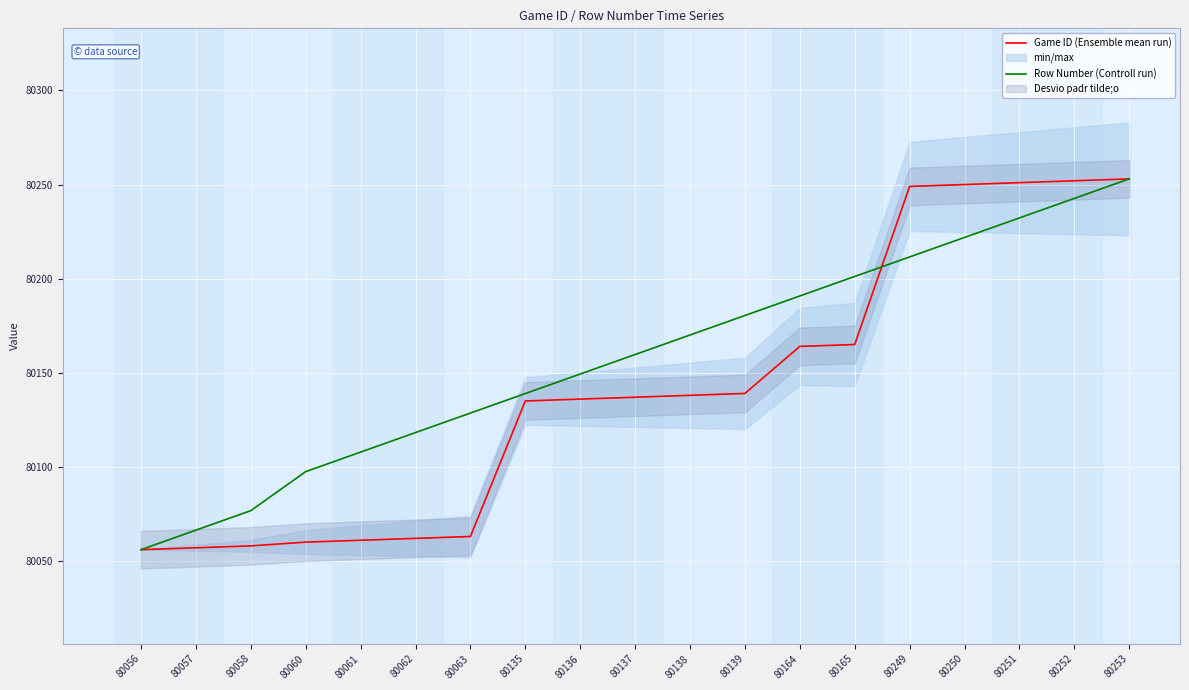

What is the value of the Row Number (Controll run) point at the 3rd from the left?

80076.7